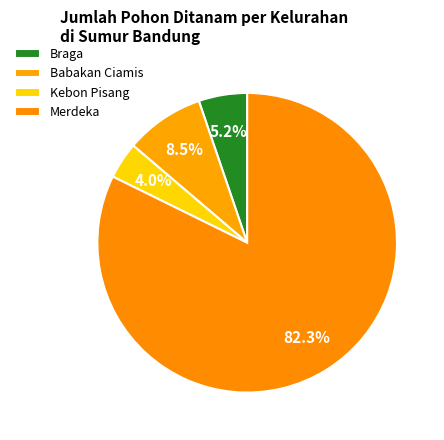

Count the number of slices in the pie.

4